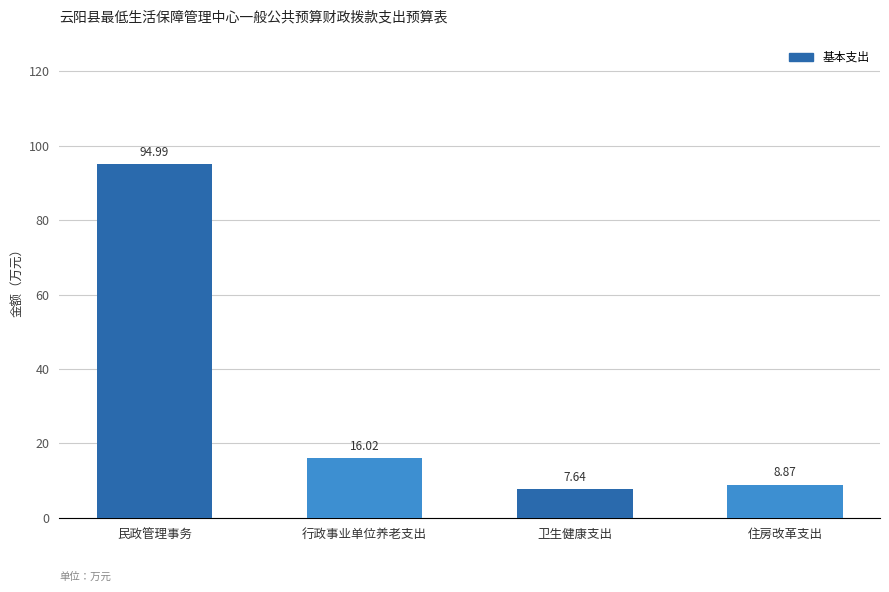

Is it true that the value at 行政事业单位养老支出 is 10.5?

False